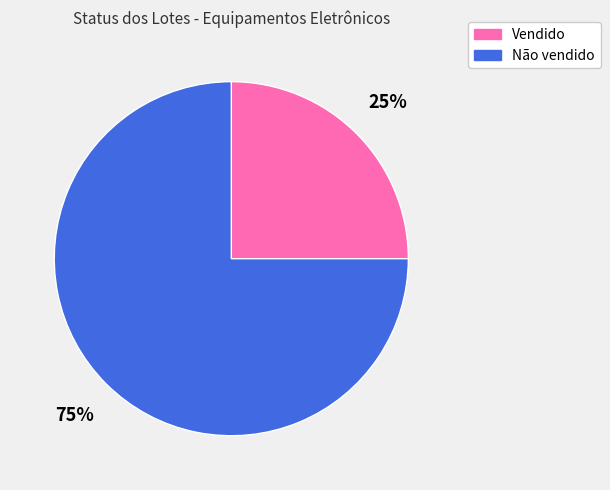

Does any single category account for the majority?

Yes